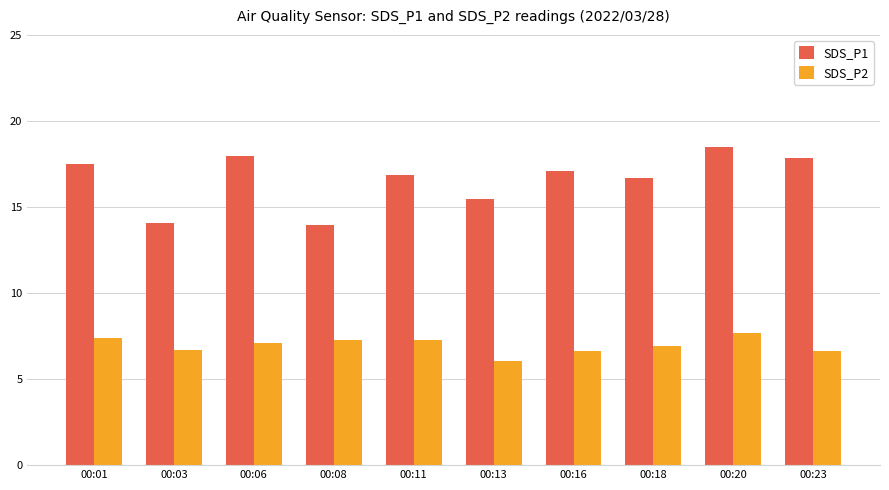

What is the difference between the maximum and minimum values in the SDS_P1 series?

4.6